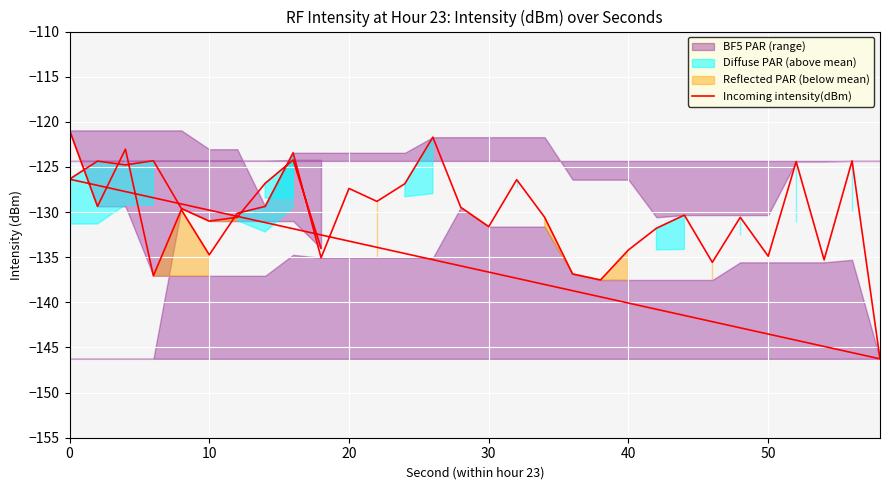

What is the sum of the values at 31 and 17?

-254.9